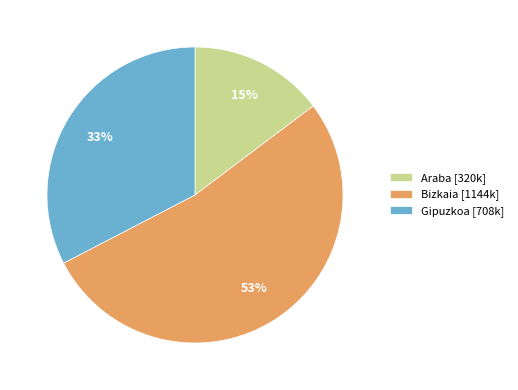

Between Bizkaia and Araba, which is larger?

Bizkaia